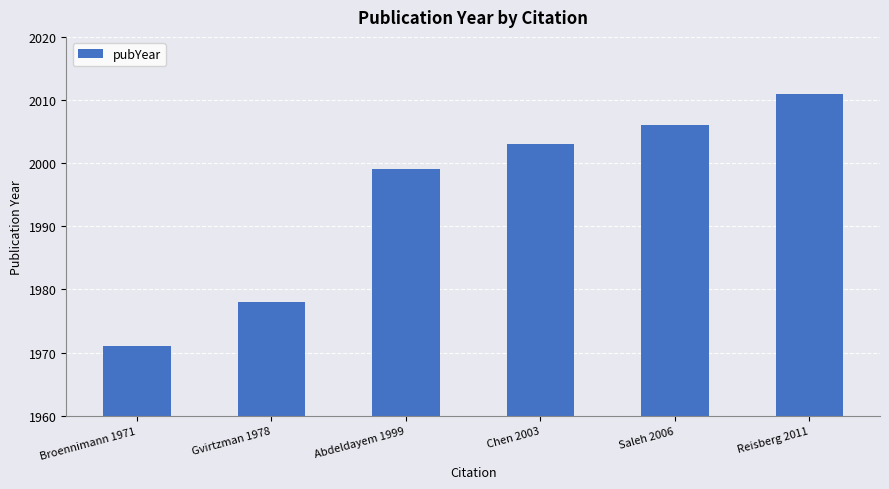

Which label corresponds to the smallest value in the chart?

Broennimann 1971